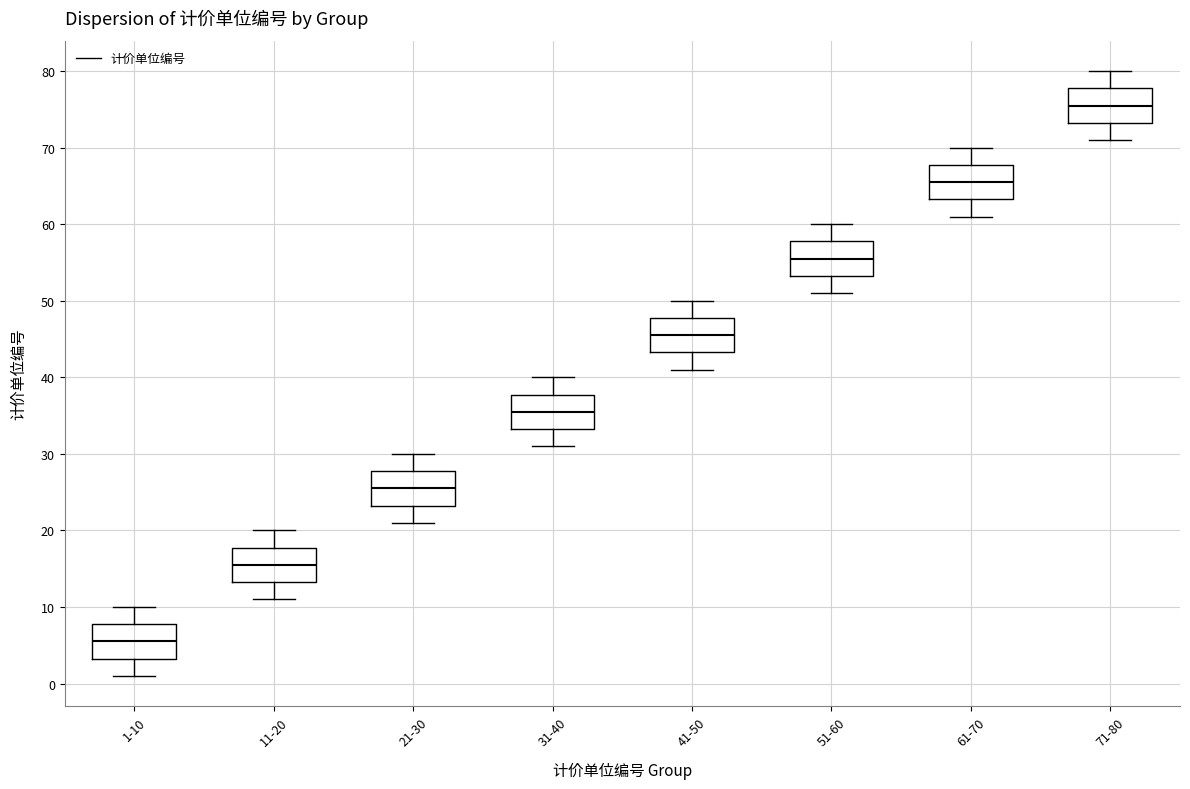

Where does the lower whisker of the box for 1-10 end on the y-axis? The values are not printed on the chart, so give them approximately, as read against the axis.

1